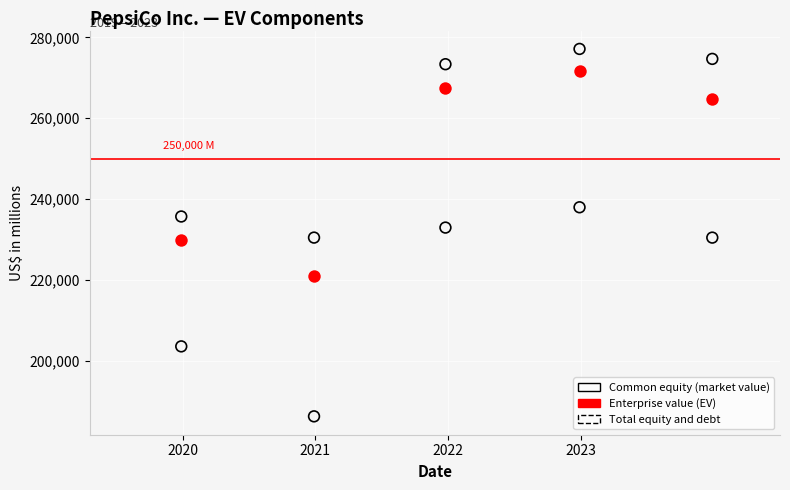

Which series contains the lowest Y value?

Common equity (market value)